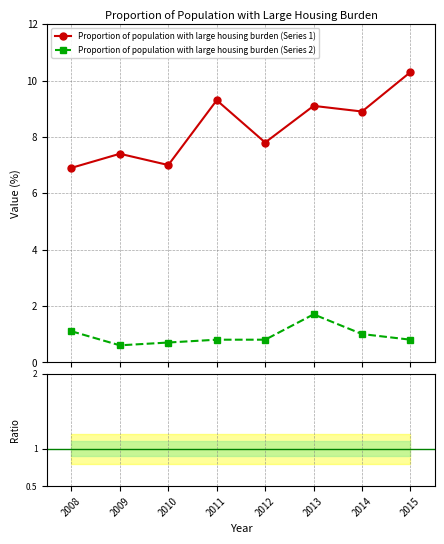

What is the maximum value for Series1 / Series2?

12.9